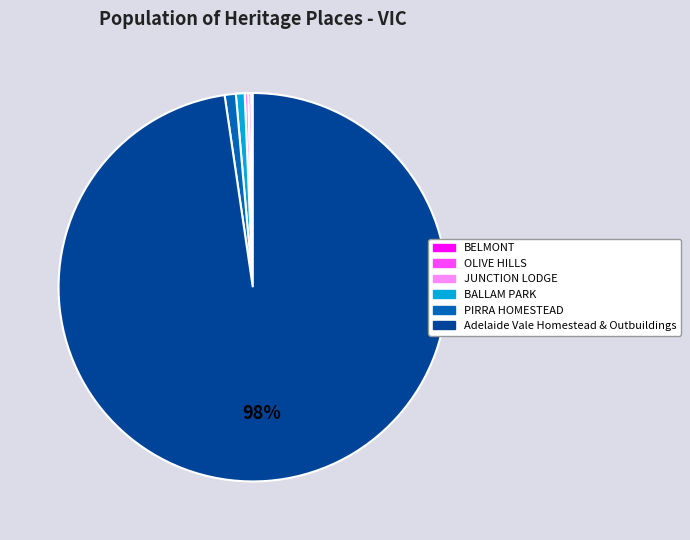

To the nearest percent, what is the average slice percentage?

17%